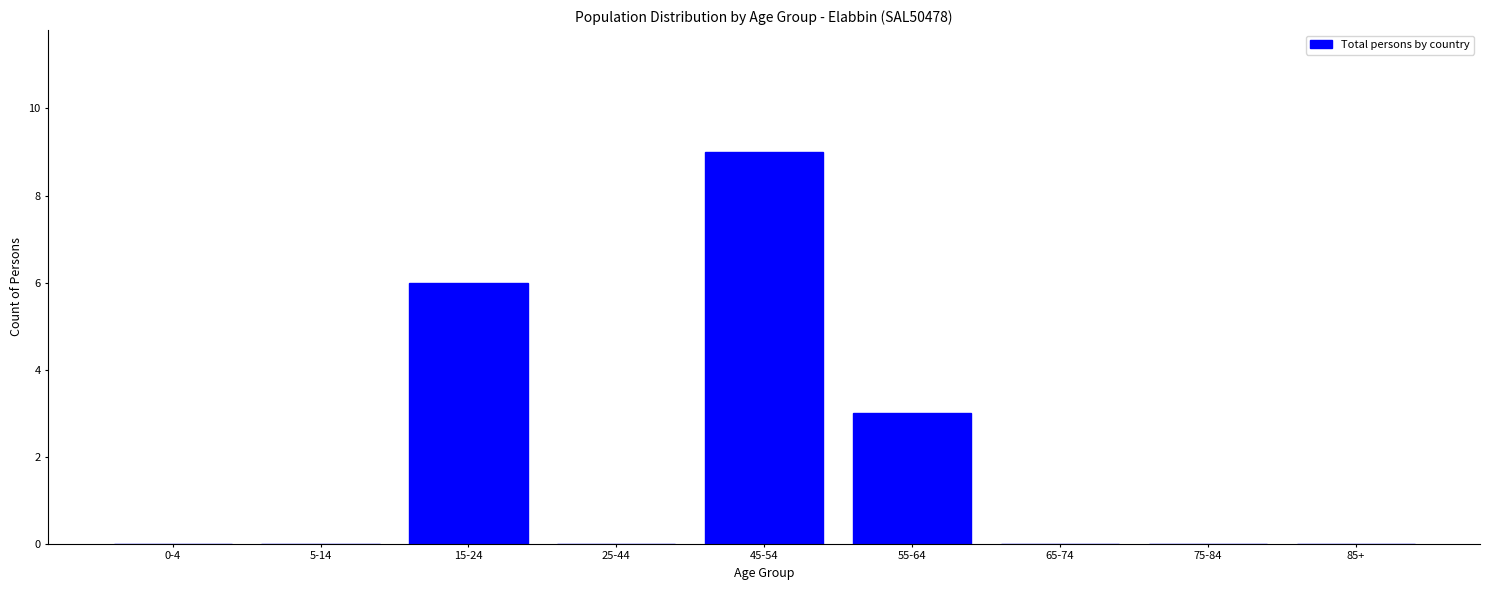

Reading left to right, list all the values displayed in this chart.

0-4=0	5-14=0	15-24=6	25-44=0	45-54=9	55-64=3	65-74=0	75-84=0	85+=0